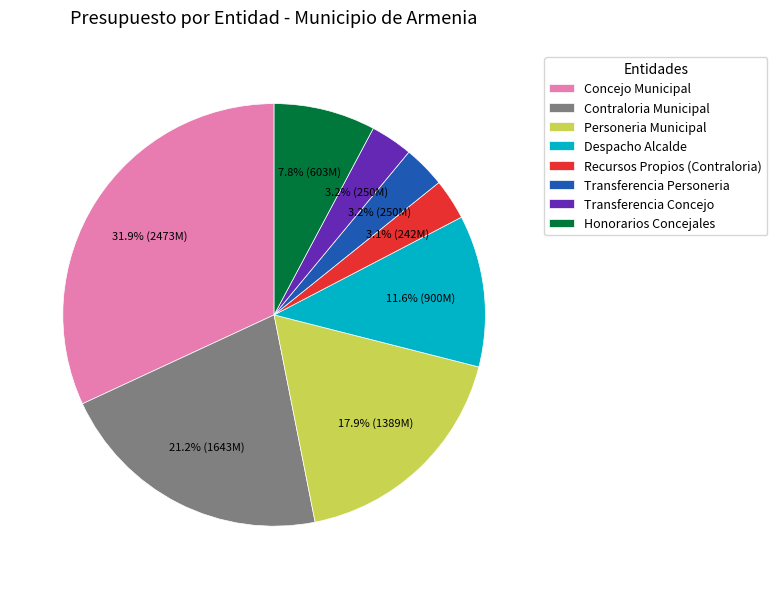

What percentage do Despacho Alcalde and Recursos Propios (Contraloria) together represent?

14.7%